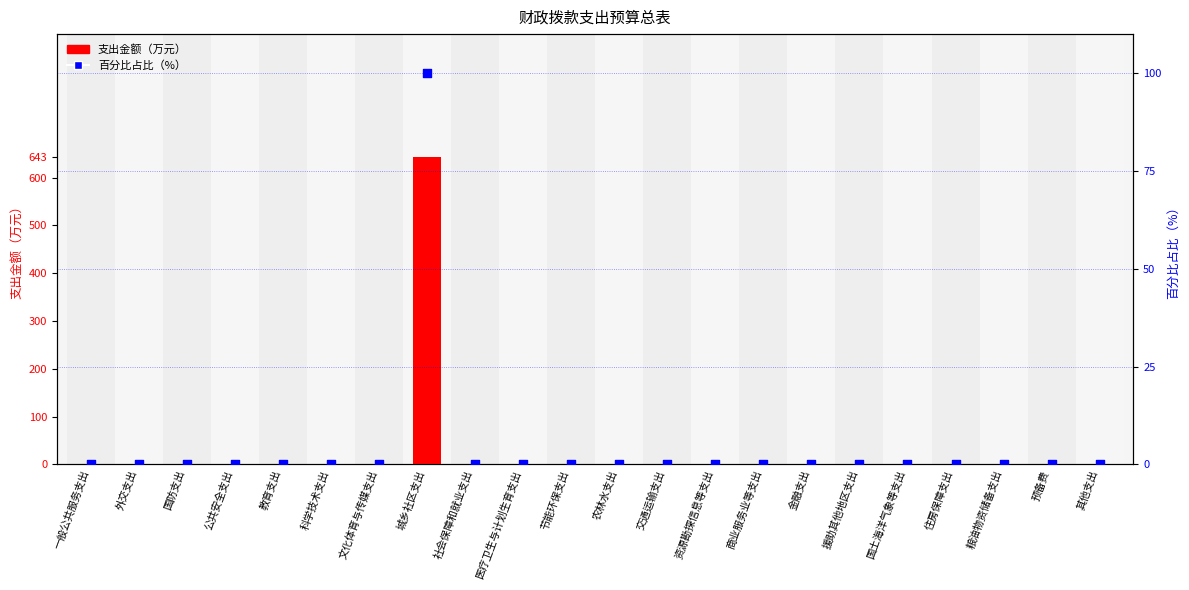

At how many categories does at least one series exceed 494?

1